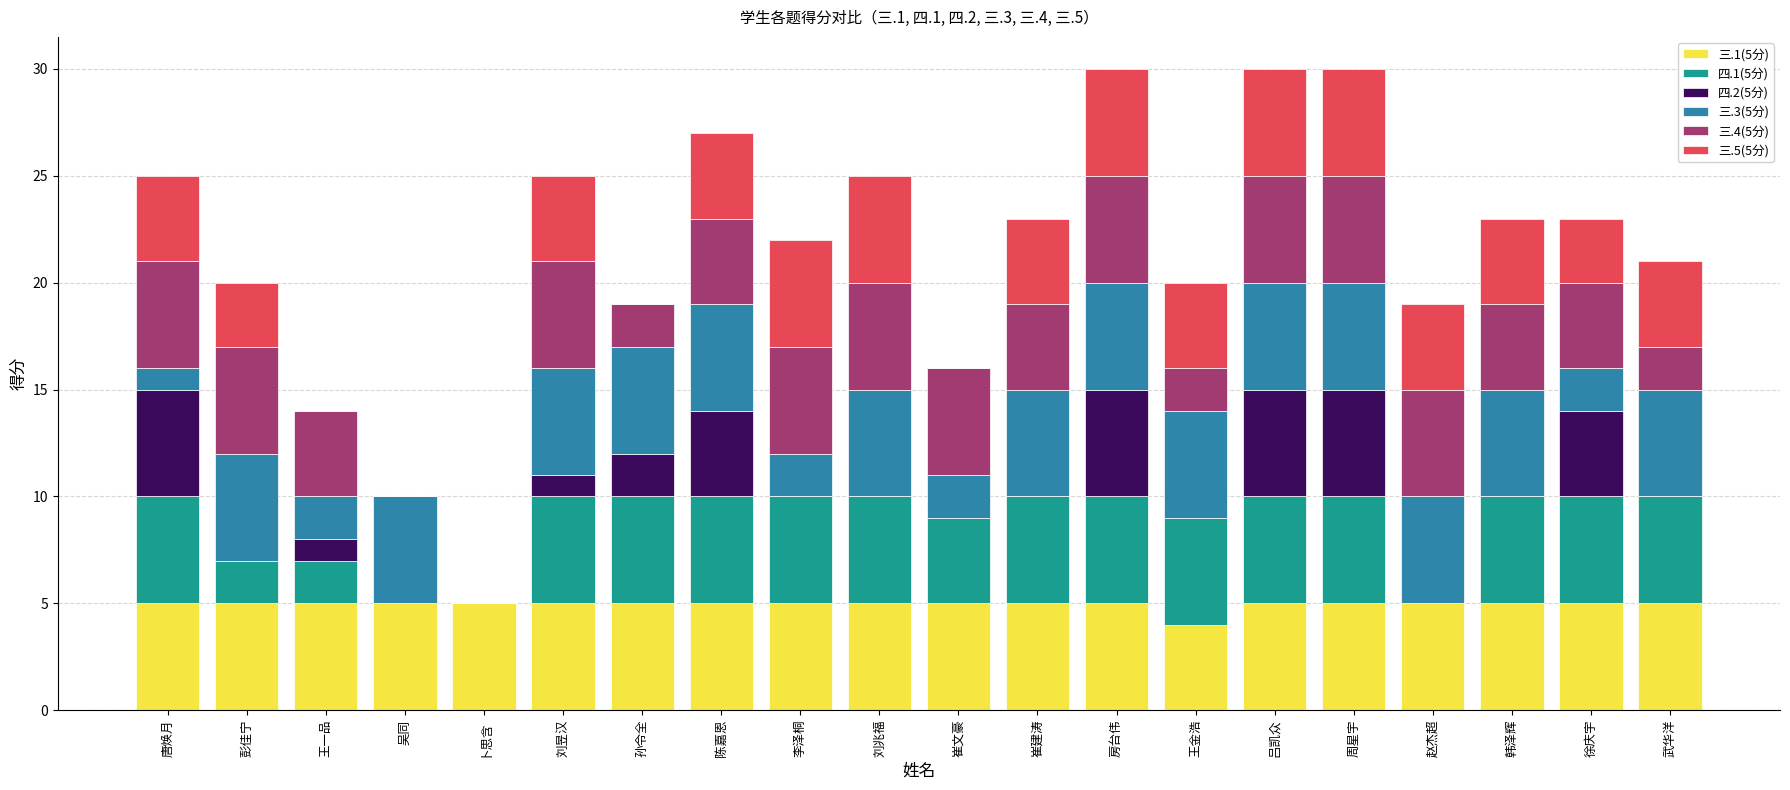

What is the total value across all series at 孙令全?

19